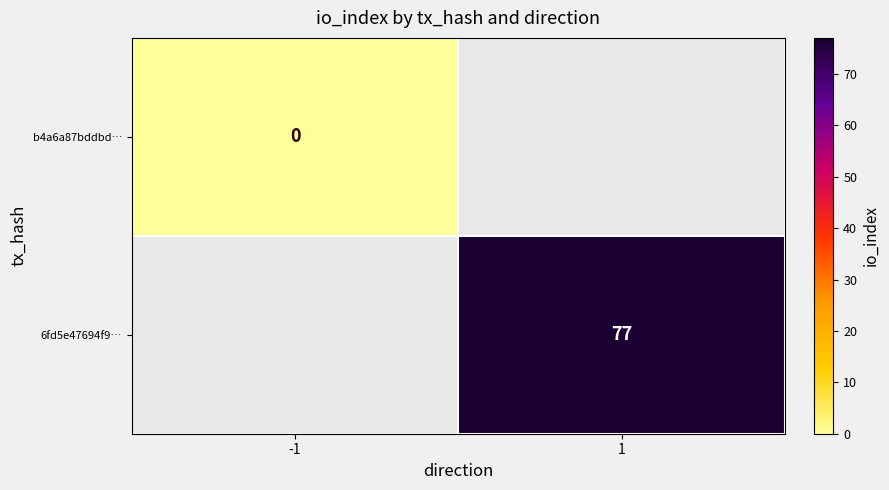

What is the maximum value shown in the chart?

77.0